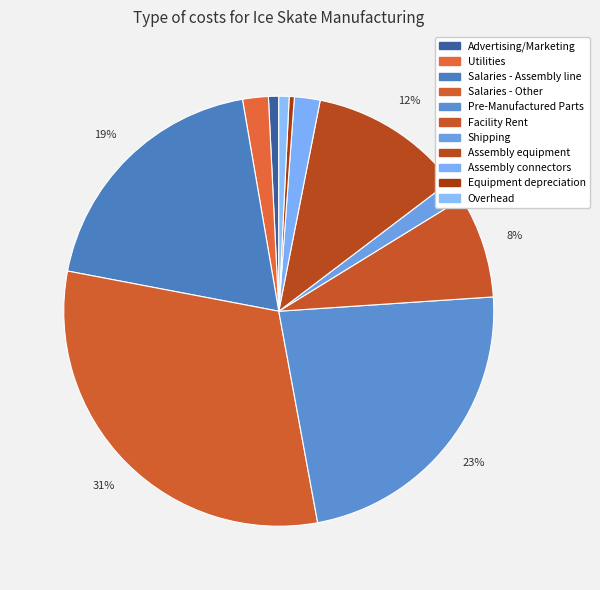

Is there a majority slice in this chart?

No